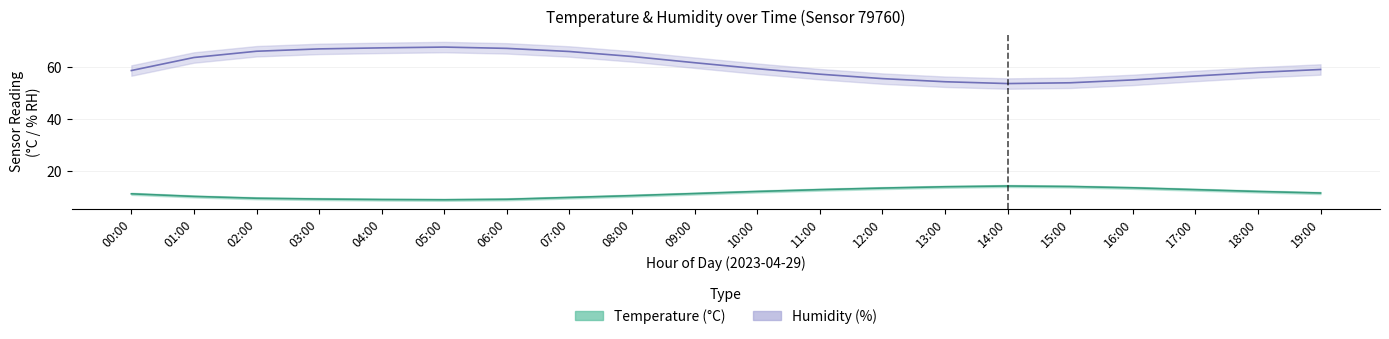

In temperature_upper, how many points are lower than both neighbors (excluding endpoints)?

1